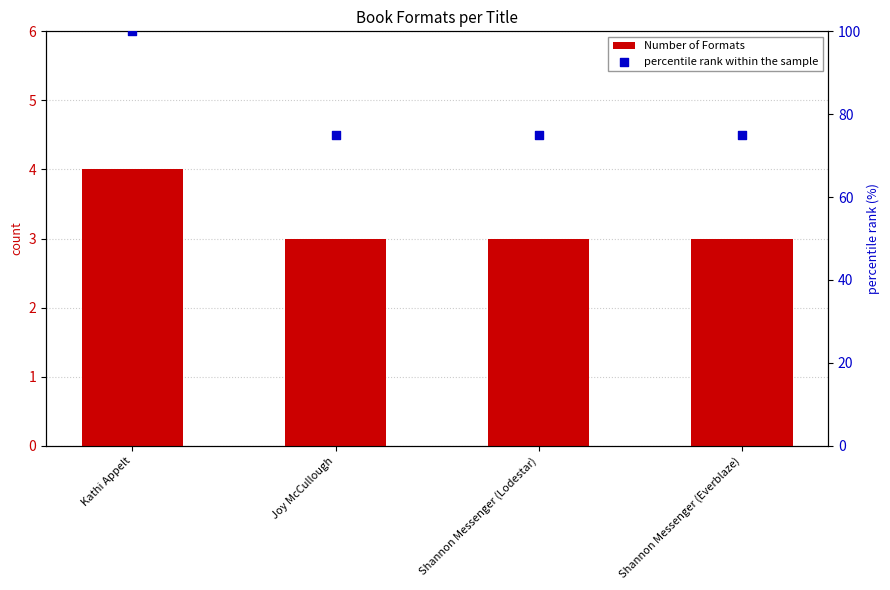

Which series has the widest spread of Y values?

percentile rank within the sample